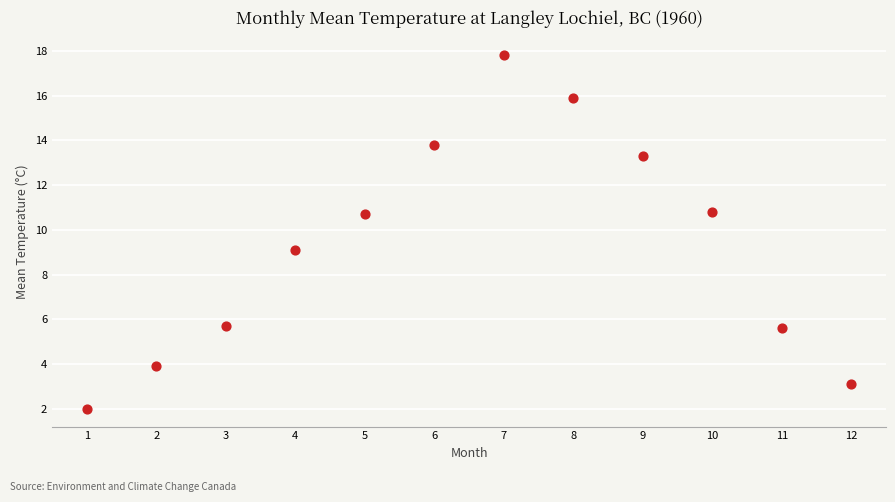

What is the average Y value?

9.3